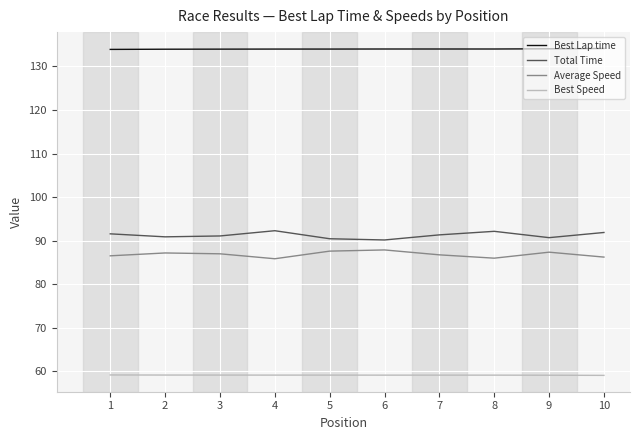

What is the spread (max minus min) of values at 1?

74.8